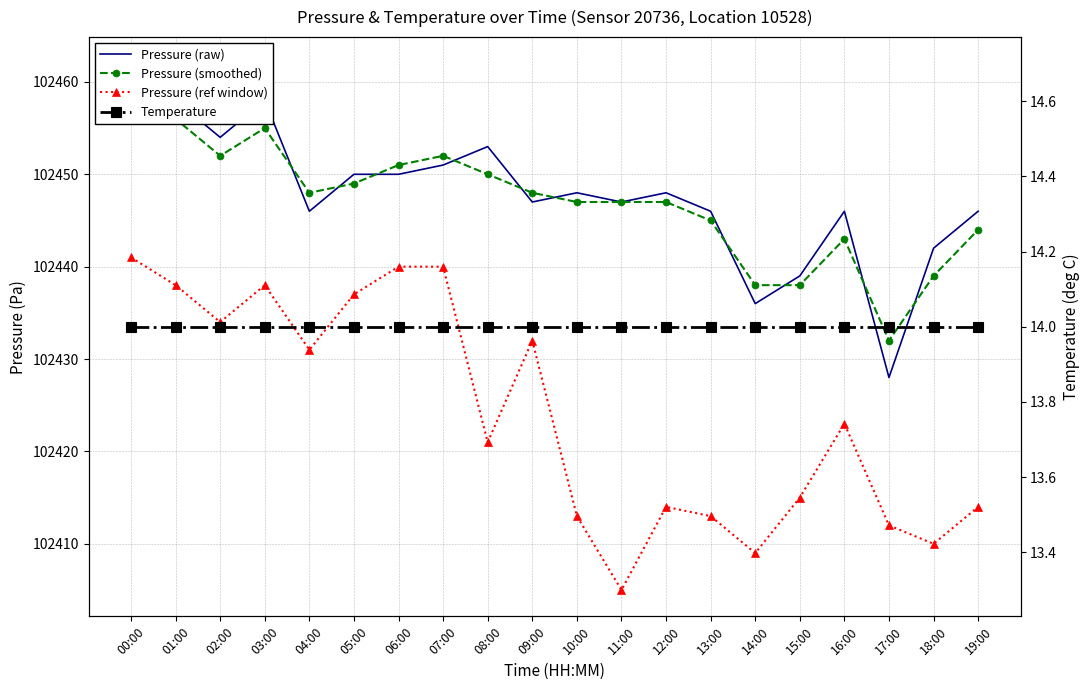

Reading left to right, list all the values displayed in this chart.

Pressure (raw): 00:00=102462	01:00=102458	02:00=102454	03:00=102458	04:00=102446	05:00=102450	06:00=102450	07:00=102451	08:00=102453	09:00=102447	10:00=102448	11:00=102447	12:00=102448	13:00=102446	14:00=102436	15:00=102439	16:00=102446	17:00=102428	18:00=102442	19:00=102446
Pressure (smoothed): 00:00=102460	01:00=102456	02:00=102452	03:00=102455	04:00=102448	05:00=102449	06:00=102451	07:00=102452	08:00=102450	09:00=102448	10:00=102447	11:00=102447	12:00=102447	13:00=102445	14:00=102438	15:00=102438	16:00=102443	17:00=102432	18:00=102439	19:00=102444
Pressure (ref window): 00:00=102441	01:00=102438	02:00=102434	03:00=102438	04:00=102431	05:00=102437	06:00=102440	07:00=102440	08:00=102421	09:00=102432	10:00=102413	11:00=102405	12:00=102414	13:00=102413	14:00=102409	15:00=102415	16:00=102423	17:00=102412	18:00=102410	19:00=102414
Temperature: 00:00=14	01:00=14	02:00=14	03:00=14	04:00=14	05:00=14	06:00=14	07:00=14	08:00=14	09:00=14	10:00=14	11:00=14	12:00=14	13:00=14	14:00=14	15:00=14	16:00=14	17:00=14	18:00=14	19:00=14